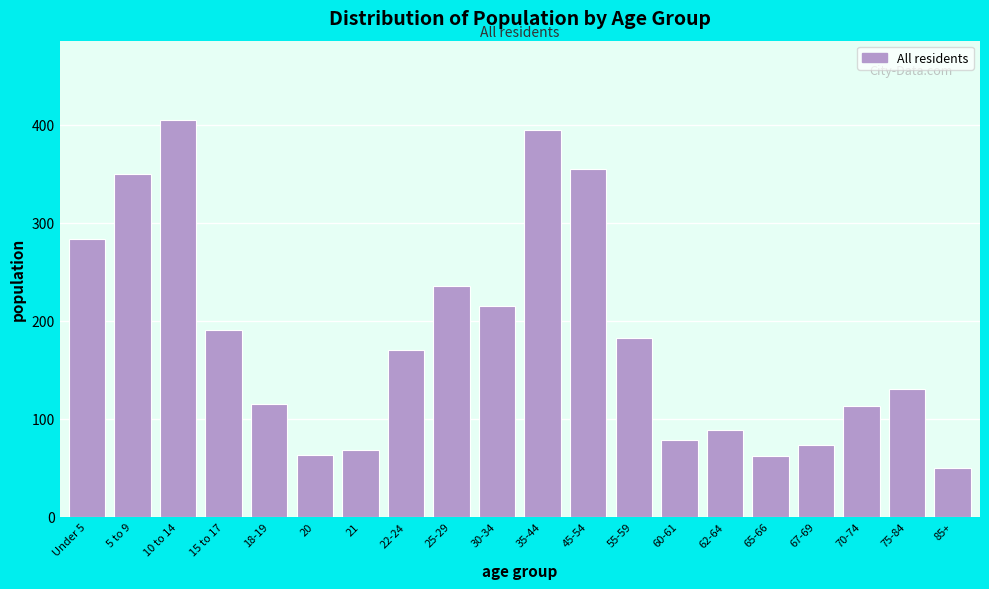

What is the sum of all values?

3621